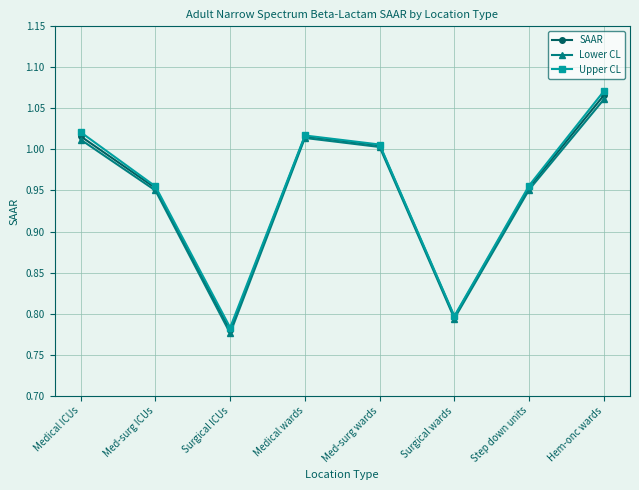

Where is Lower CL nearest to the value 0?

Surgical ICUs